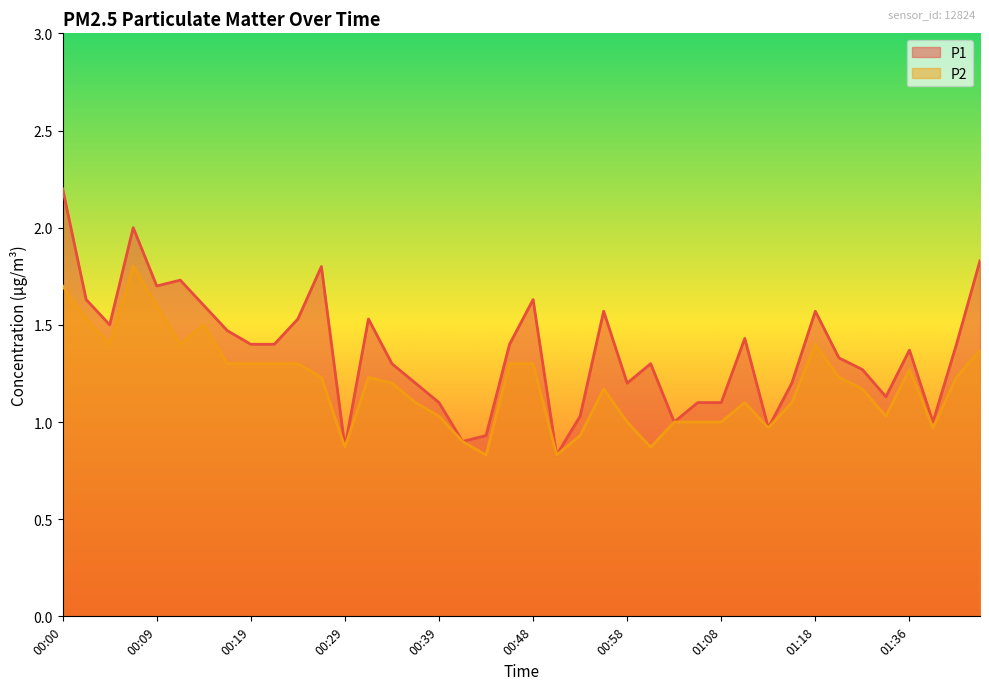

Which label corresponds to the smallest value in the chart?

00:51